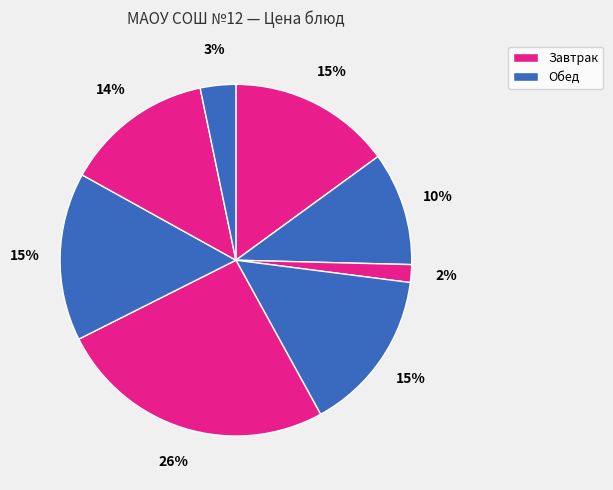

How many segments does this pie chart have?

8